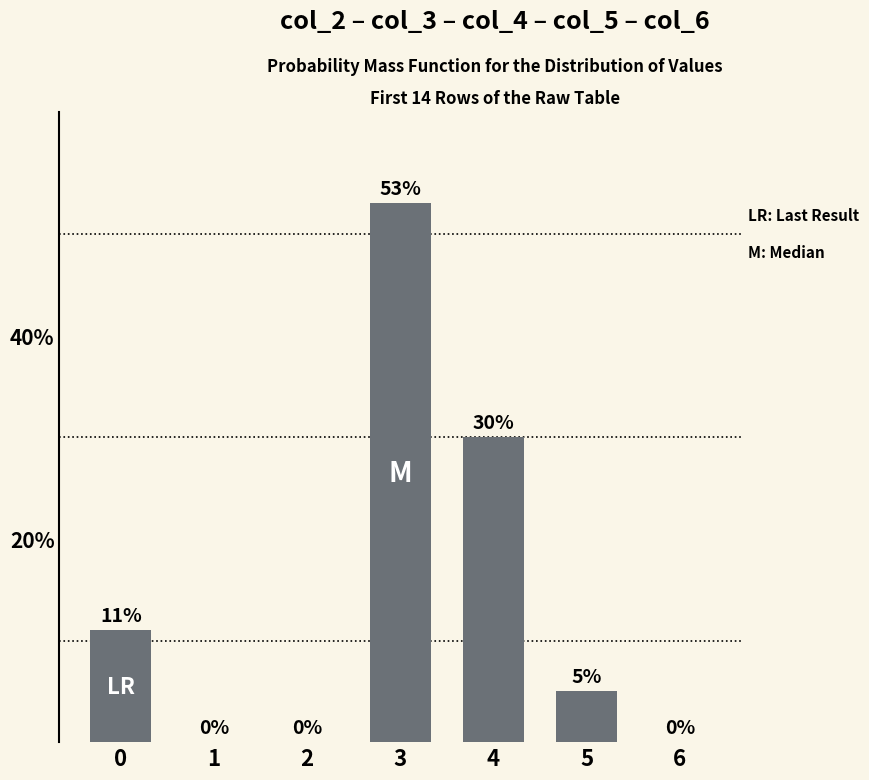

Reading right to left, transcribe all the data shown in this chart.

6=0	5=5	4=30	3=53	2=0	1=0	0=11